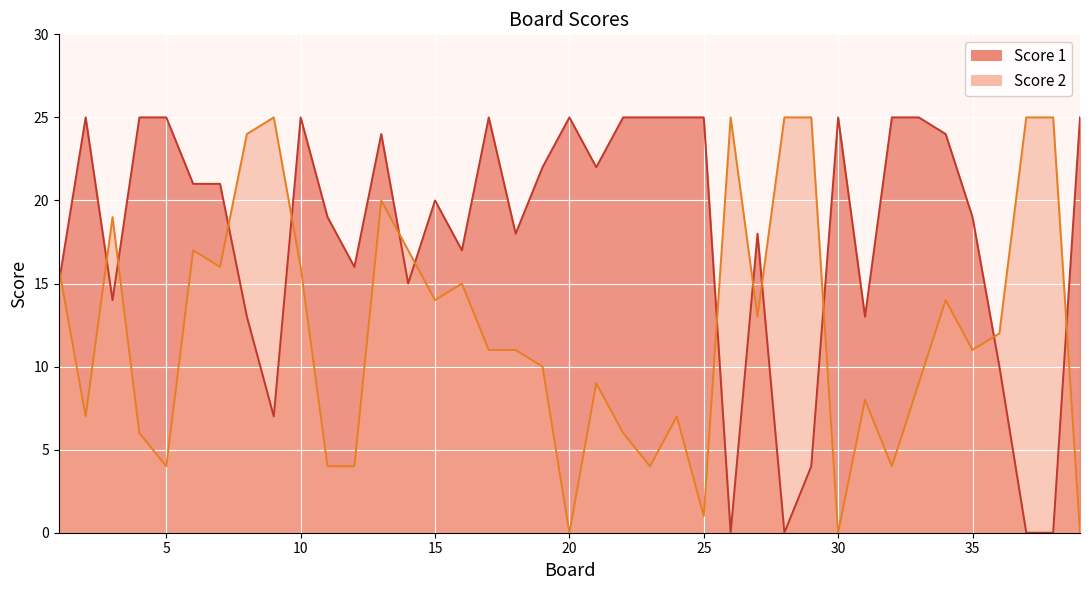

The Score 2 series shows 24 at 7. True or false?

False